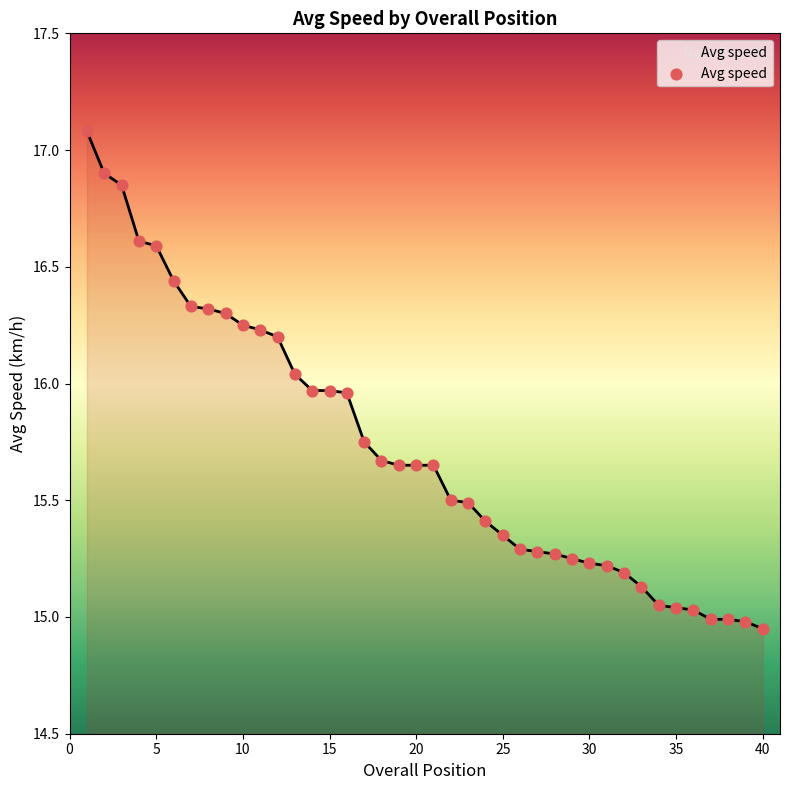

What is the difference between the maximum and minimum values?

2.1